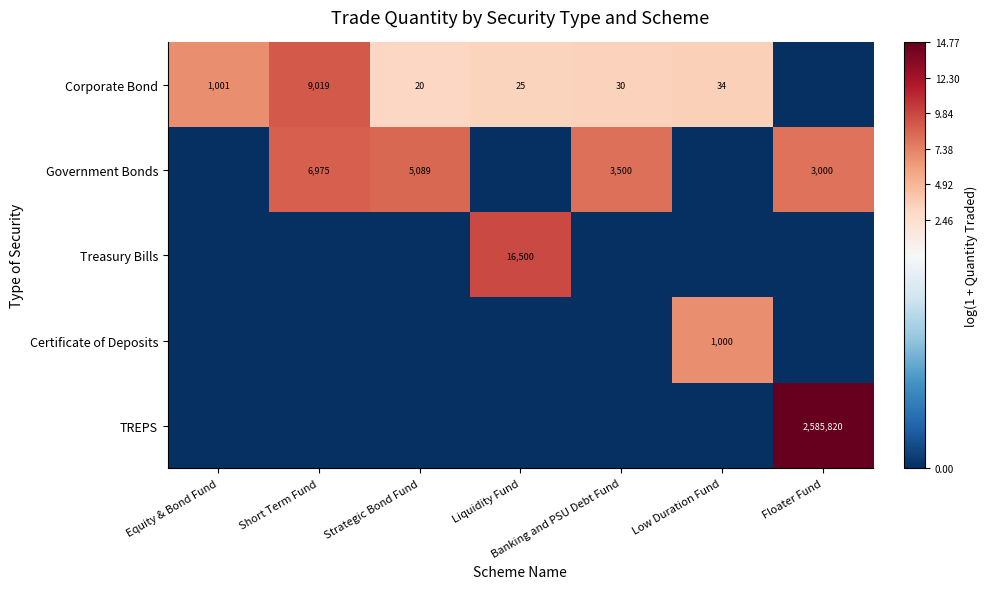

The value of Government Bonds at Short Term Fund is 11921. True or false?

False